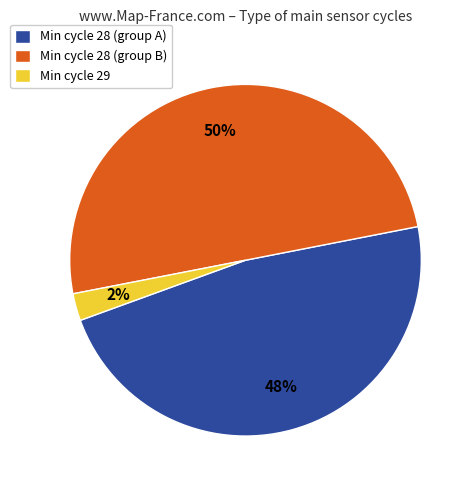

Do Min cycle 28 (group B) and Min cycle 28 (group A) together represent more than half of the pie?

Yes